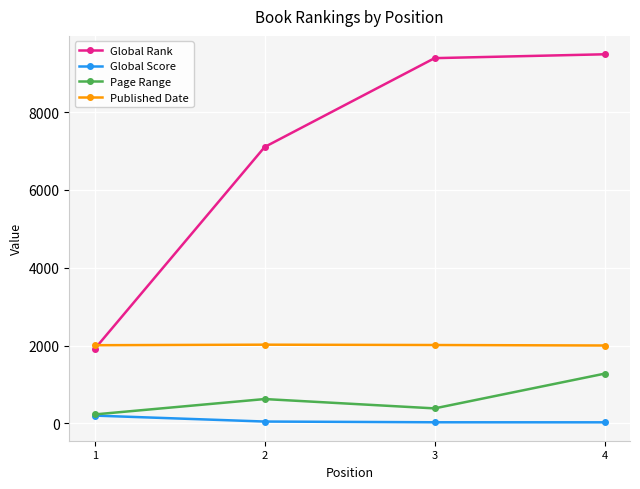

What is the difference between the Page Range values at 3 and 2?

240